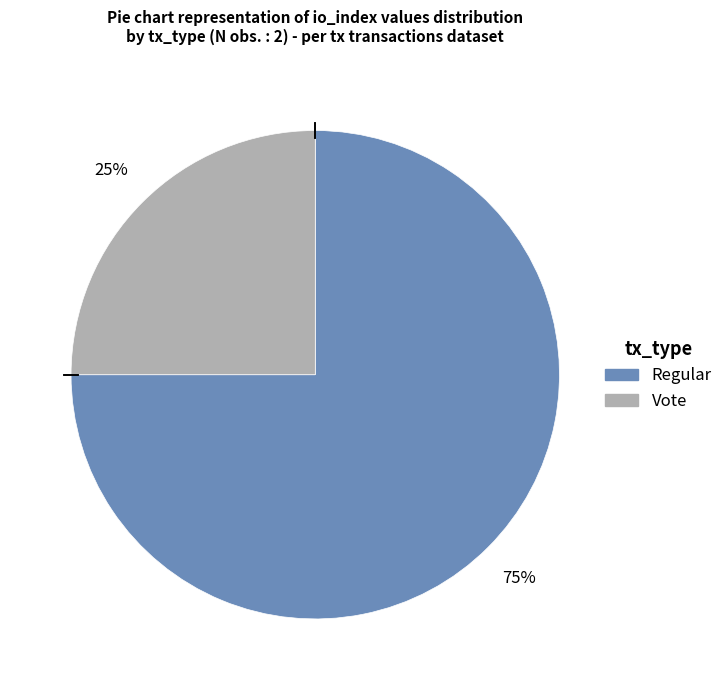

Combined, do Vote and Regular account for over 50%?

Yes